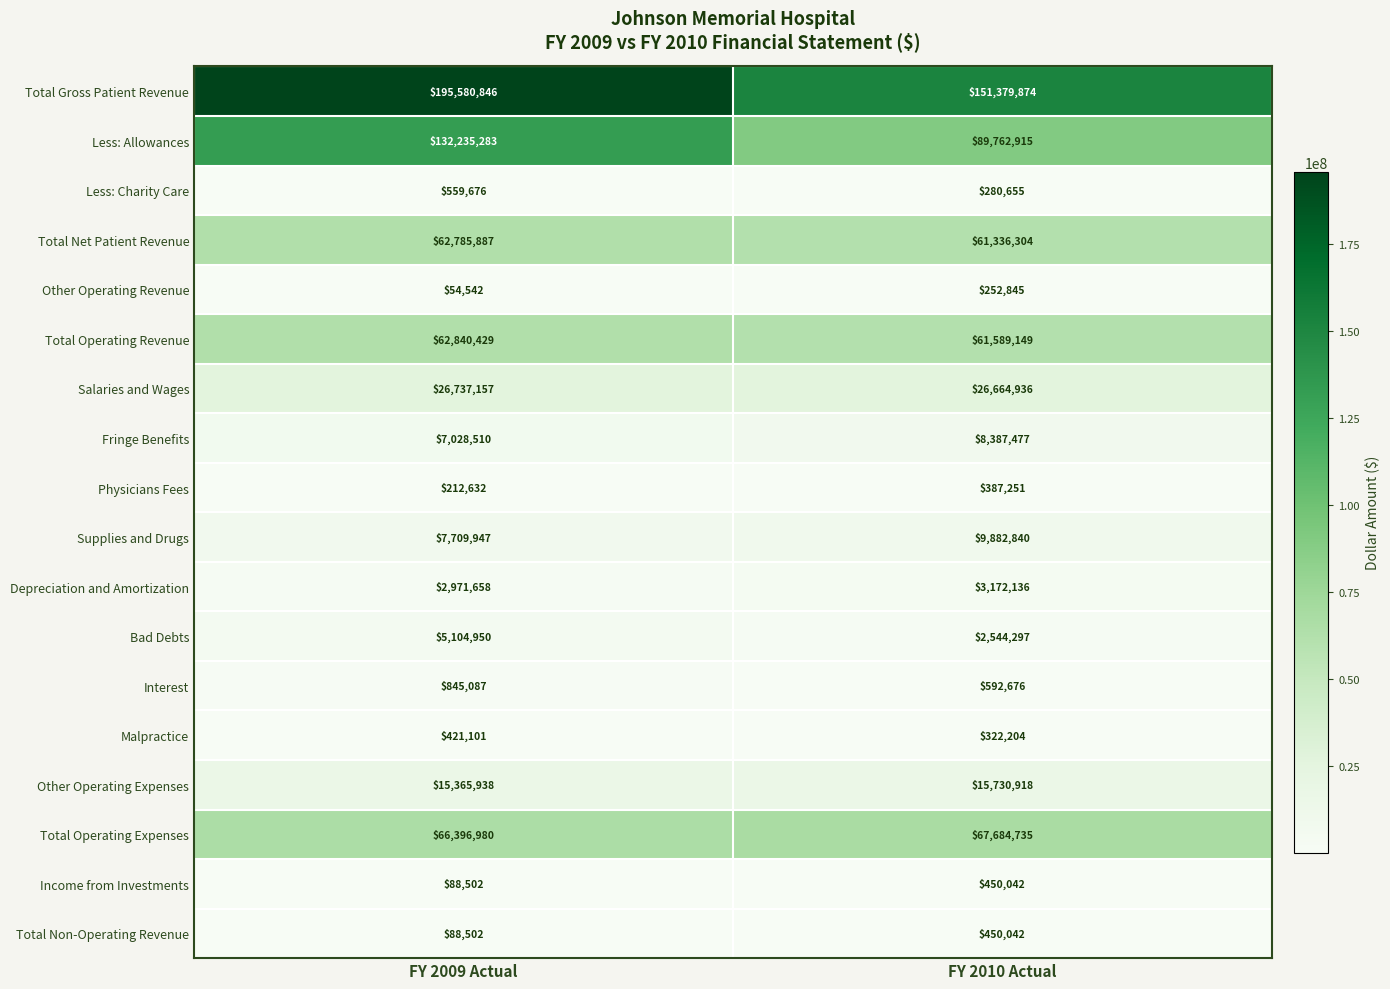

Which series has the widest spread of values?

Total Gross Patient Revenue